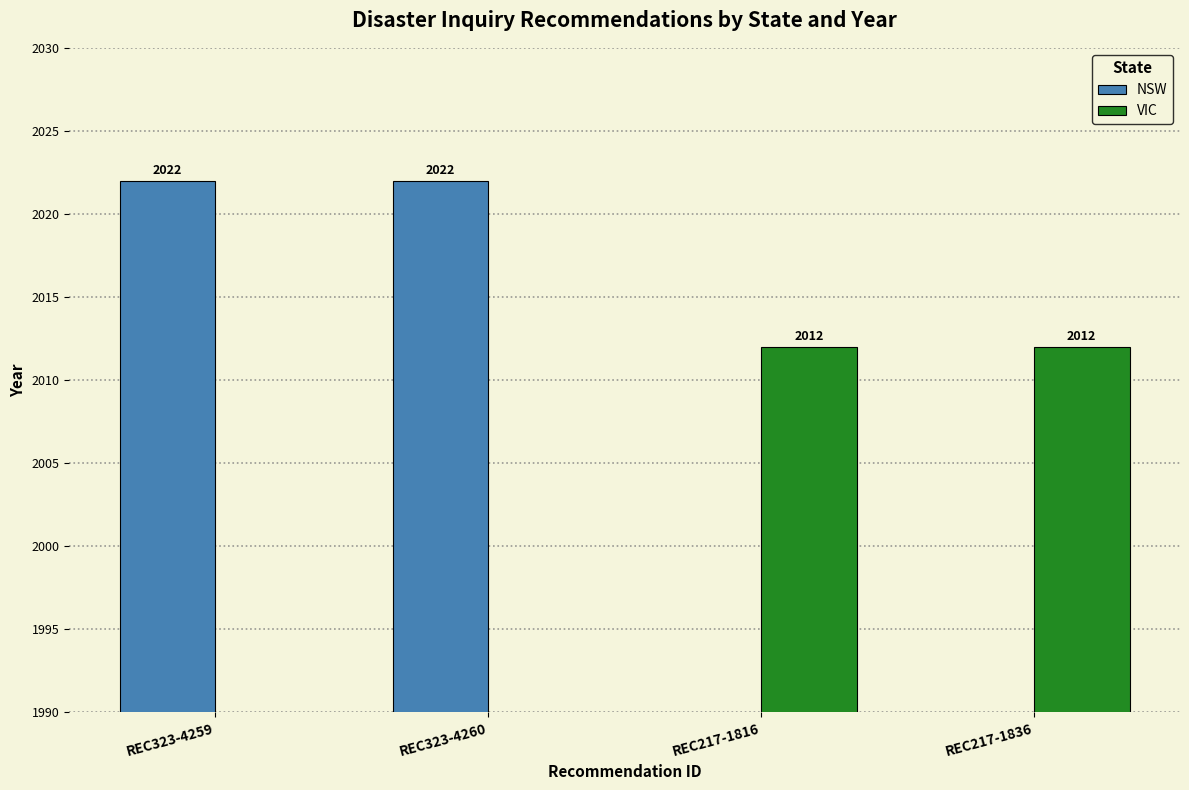

What are all the series names shown in the legend?

NSW, VIC